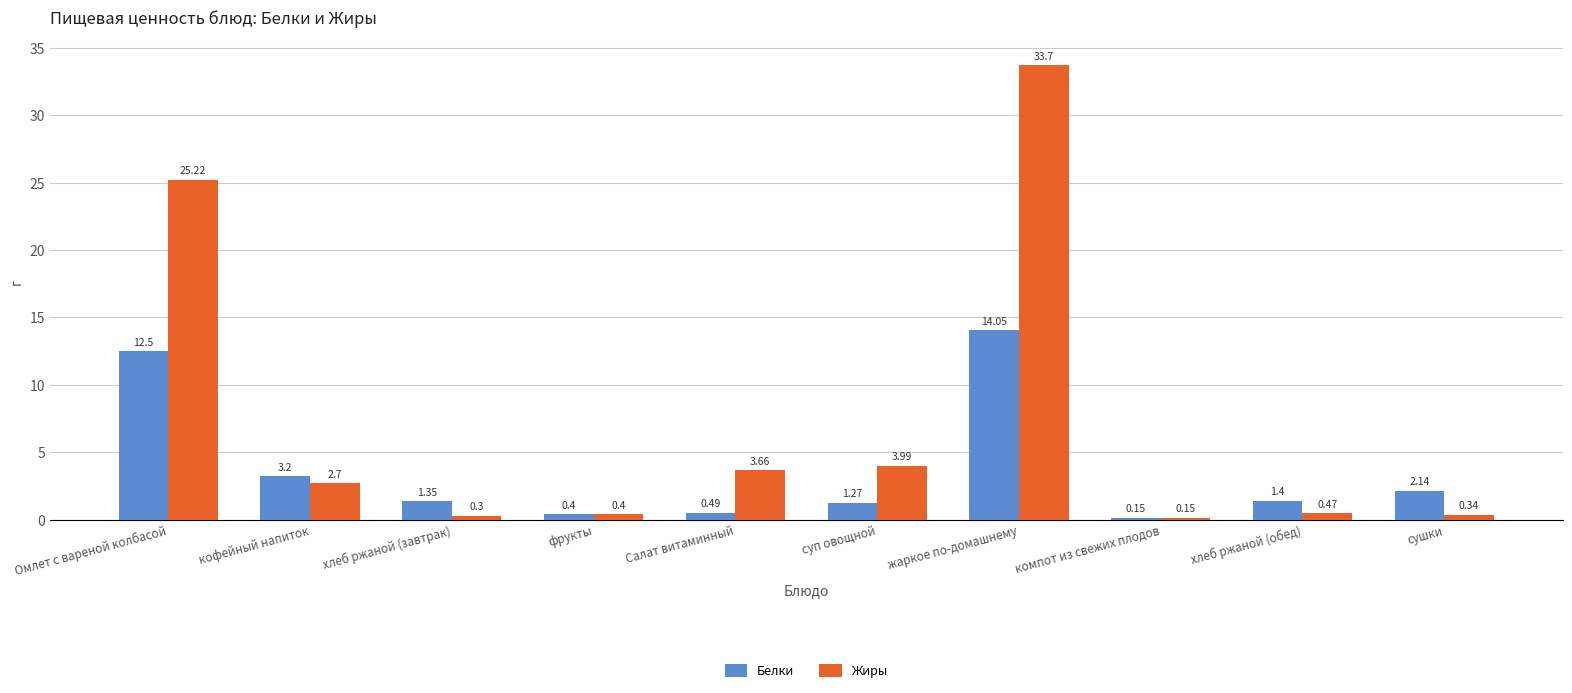

What is the label of the 1st bar from the left?

Омлет с вареной колбасой